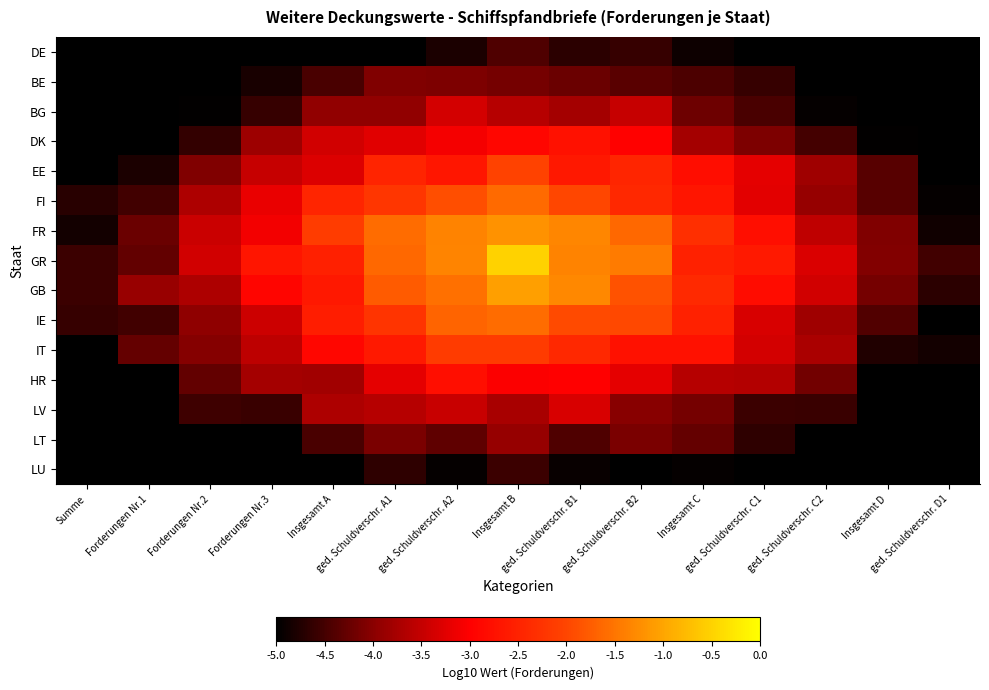

Reading left to right, extract all data points from this chart.

DE: Summe=-5.0	Forderungen Nr.1=-5.0	Forderungen Nr.2=-5.0	Forderungen Nr.3=-5.0	Insgesamt A=-5.0	ged. Schuldverschr. A1=-5.0	ged. Schuldverschr. A2=-4.8	Insgesamt B=-4.4	ged. Schuldverschr. B1=-4.7	ged. Schuldverschr. B2=-4.6	Insgesamt C=-4.9	ged. Schuldverschr. C1=-5.0	ged. Schuldverschr. C2=-5.0	Insgesamt D=-5.0	ged. Schuldverschr. D1=-5.0
BE: Summe=-5.0	Forderungen Nr.1=-5.0	Forderungen Nr.2=-5.0	Forderungen Nr.3=-4.8	Insgesamt A=-4.5	ged. Schuldverschr. A1=-4.1	ged. Schuldverschr. A2=-4.1	Insgesamt B=-4.2	ged. Schuldverschr. B1=-4.2	ged. Schuldverschr. B2=-4.3	Insgesamt C=-4.4	ged. Schuldverschr. C1=-4.6	ged. Schuldverschr. C2=-5.0	Insgesamt D=-5.0	ged. Schuldverschr. D1=-5.0
BG: Summe=-5.0	Forderungen Nr.1=-5.0	Forderungen Nr.2=-5.0	Forderungen Nr.3=-4.6	Insgesamt A=-3.9	ged. Schuldverschr. A1=-3.9	ged. Schuldverschr. A2=-3.4	Insgesamt B=-3.6	ged. Schuldverschr. B1=-3.8	ged. Schuldverschr. B2=-3.5	Insgesamt C=-4.2	ged. Schuldverschr. C1=-4.5	ged. Schuldverschr. C2=-5.0	Insgesamt D=-5.0	ged. Schuldverschr. D1=-5.0
DK: Summe=-5.0	Forderungen Nr.1=-5.0	Forderungen Nr.2=-4.6	Forderungen Nr.3=-3.8	Insgesamt A=-3.4	ged. Schuldverschr. A1=-3.2	ged. Schuldverschr. A2=-3.1	Insgesamt B=-2.9	ged. Schuldverschr. B1=-2.7	ged. Schuldverschr. B2=-3.0	Insgesamt C=-3.8	ged. Schuldverschr. C1=-4.1	ged. Schuldverschr. C2=-4.5	Insgesamt D=-5.0	ged. Schuldverschr. D1=-5.0
EE: Summe=-5.0	Forderungen Nr.1=-4.8	Forderungen Nr.2=-4.1	Forderungen Nr.3=-3.5	Insgesamt A=-3.3	ged. Schuldverschr. A1=-2.5	ged. Schuldverschr. A2=-2.7	Insgesamt B=-2.0	ged. Schuldverschr. B1=-2.6	ged. Schuldverschr. B2=-2.5	Insgesamt C=-2.8	ged. Schuldverschr. C1=-3.2	ged. Schuldverschr. C2=-3.8	Insgesamt D=-4.4	ged. Schuldverschr. D1=-5.0
FI: Summe=-4.7	Forderungen Nr.1=-4.5	Forderungen Nr.2=-3.7	Forderungen Nr.3=-3.2	Insgesamt A=-2.4	ged. Schuldverschr. A1=-2.2	ged. Schuldverschr. A2=-1.9	Insgesamt B=-1.6	ged. Schuldverschr. B1=-2.0	ged. Schuldverschr. B2=-2.4	Insgesamt C=-2.7	ged. Schuldverschr. C1=-3.2	ged. Schuldverschr. C2=-3.9	Insgesamt D=-4.4	ged. Schuldverschr. D1=-4.9
FR: Summe=-4.8	Forderungen Nr.1=-4.2	Forderungen Nr.2=-3.4	Forderungen Nr.3=-3.1	Insgesamt A=-2.1	ged. Schuldverschr. A1=-1.6	ged. Schuldverschr. A2=-1.4	Insgesamt B=-1.2	ged. Schuldverschr. B1=-1.3	ged. Schuldverschr. B2=-1.6	Insgesamt C=-2.3	ged. Schuldverschr. C1=-2.8	ged. Schuldverschr. C2=-3.5	Insgesamt D=-4.1	ged. Schuldverschr. D1=-4.9
GR: Summe=-4.6	Forderungen Nr.1=-4.3	Forderungen Nr.2=-3.4	Forderungen Nr.3=-2.7	Insgesamt A=-2.5	ged. Schuldverschr. A1=-1.6	ged. Schuldverschr. A2=-1.3	Insgesamt B=-0.5	ged. Schuldverschr. B1=-1.3	ged. Schuldverschr. B2=-1.4	Insgesamt C=-2.5	ged. Schuldverschr. C1=-2.6	ged. Schuldverschr. C2=-3.3	Insgesamt D=-4.0	ged. Schuldverschr. D1=-4.5
GB: Summe=-4.6	Forderungen Nr.1=-3.9	Forderungen Nr.2=-3.7	Forderungen Nr.3=-2.9	Insgesamt A=-2.6	ged. Schuldverschr. A1=-1.8	ged. Schuldverschr. A2=-1.5	Insgesamt B=-1.1	ged. Schuldverschr. B1=-1.3	ged. Schuldverschr. B2=-1.9	Insgesamt C=-2.4	ged. Schuldverschr. C1=-2.8	ged. Schuldverschr. C2=-3.4	Insgesamt D=-4.2	ged. Schuldverschr. D1=-4.7
IE: Summe=-4.6	Forderungen Nr.1=-4.5	Forderungen Nr.2=-4.0	Forderungen Nr.3=-3.4	Insgesamt A=-2.6	ged. Schuldverschr. A1=-2.2	ged. Schuldverschr. A2=-1.7	Insgesamt B=-1.6	ged. Schuldverschr. B1=-1.9	ged. Schuldverschr. B2=-2.0	Insgesamt C=-2.5	ged. Schuldverschr. C1=-3.3	ged. Schuldverschr. C2=-3.8	Insgesamt D=-4.4	ged. Schuldverschr. D1=-5.0
IT: Summe=-5.0	Forderungen Nr.1=-4.3	Forderungen Nr.2=-4.0	Forderungen Nr.3=-3.6	Insgesamt A=-2.9	ged. Schuldverschr. A1=-2.6	ged. Schuldverschr. A2=-2.1	Insgesamt B=-2.1	ged. Schuldverschr. B1=-2.4	ged. Schuldverschr. B2=-2.7	Insgesamt C=-2.8	ged. Schuldverschr. C1=-3.4	ged. Schuldverschr. C2=-3.7	Insgesamt D=-4.8	ged. Schuldverschr. D1=-4.9
HR: Summe=-5.0	Forderungen Nr.1=-5.0	Forderungen Nr.2=-4.3	Forderungen Nr.3=-3.8	Insgesamt A=-3.8	ged. Schuldverschr. A1=-3.2	ged. Schuldverschr. A2=-2.8	Insgesamt B=-3.0	ged. Schuldverschr. B1=-3.0	ged. Schuldverschr. B2=-3.2	Insgesamt C=-3.6	ged. Schuldverschr. C1=-3.6	ged. Schuldverschr. C2=-4.2	Insgesamt D=-5.0	ged. Schuldverschr. D1=-5.0
LV: Summe=-5.0	Forderungen Nr.1=-5.0	Forderungen Nr.2=-4.5	Forderungen Nr.3=-4.6	Insgesamt A=-3.7	ged. Schuldverschr. A1=-3.6	ged. Schuldverschr. A2=-3.5	Insgesamt B=-3.7	ged. Schuldverschr. B1=-3.3	ged. Schuldverschr. B2=-4.0	Insgesamt C=-4.2	ged. Schuldverschr. C1=-4.6	ged. Schuldverschr. C2=-4.6	Insgesamt D=-5.0	ged. Schuldverschr. D1=-5.0
LT: Summe=-5.0	Forderungen Nr.1=-5.0	Forderungen Nr.2=-5.0	Forderungen Nr.3=-5.0	Insgesamt A=-4.5	ged. Schuldverschr. A1=-4.1	ged. Schuldverschr. A2=-4.3	Insgesamt B=-3.9	ged. Schuldverschr. B1=-4.4	ged. Schuldverschr. B2=-4.1	Insgesamt C=-4.3	ged. Schuldverschr. C1=-4.7	ged. Schuldverschr. C2=-5.0	Insgesamt D=-5.0	ged. Schuldverschr. D1=-5.0
LU: Summe=-5.0	Forderungen Nr.1=-5.0	Forderungen Nr.2=-5.0	Forderungen Nr.3=-5.0	Insgesamt A=-5.0	ged. Schuldverschr. A1=-4.7	ged. Schuldverschr. A2=-4.9	Insgesamt B=-4.6	ged. Schuldverschr. B1=-4.9	ged. Schuldverschr. B2=-5.0	Insgesamt C=-4.9	ged. Schuldverschr. C1=-5.0	ged. Schuldverschr. C2=-5.0	Insgesamt D=-5.0	ged. Schuldverschr. D1=-5.0